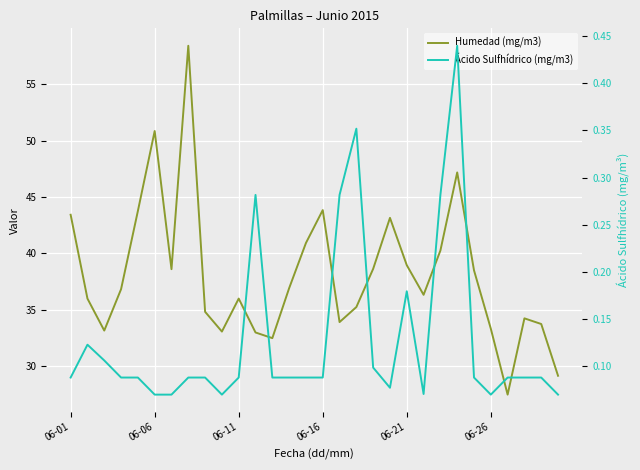

What is the value of the Ácido Sulfhídrico (mg/m3) point at the 30th from the left?

0.1